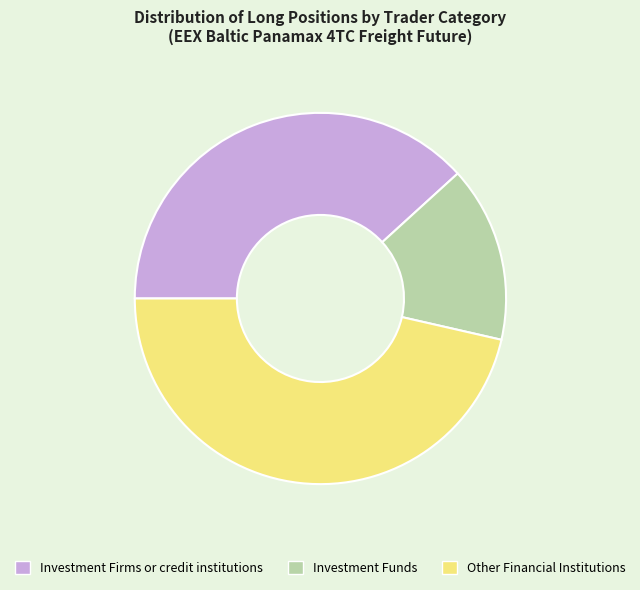

Count the number of slices in the pie.

3